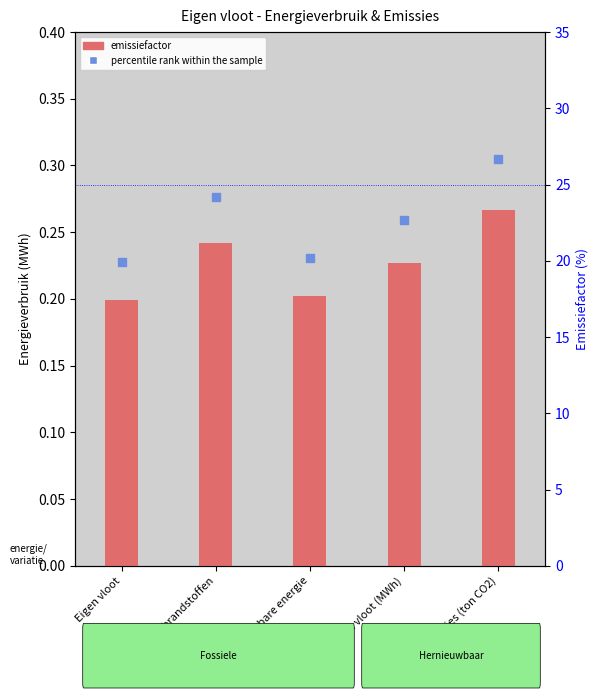

Which series reaches the minimum Y coordinate?

emissiefactor